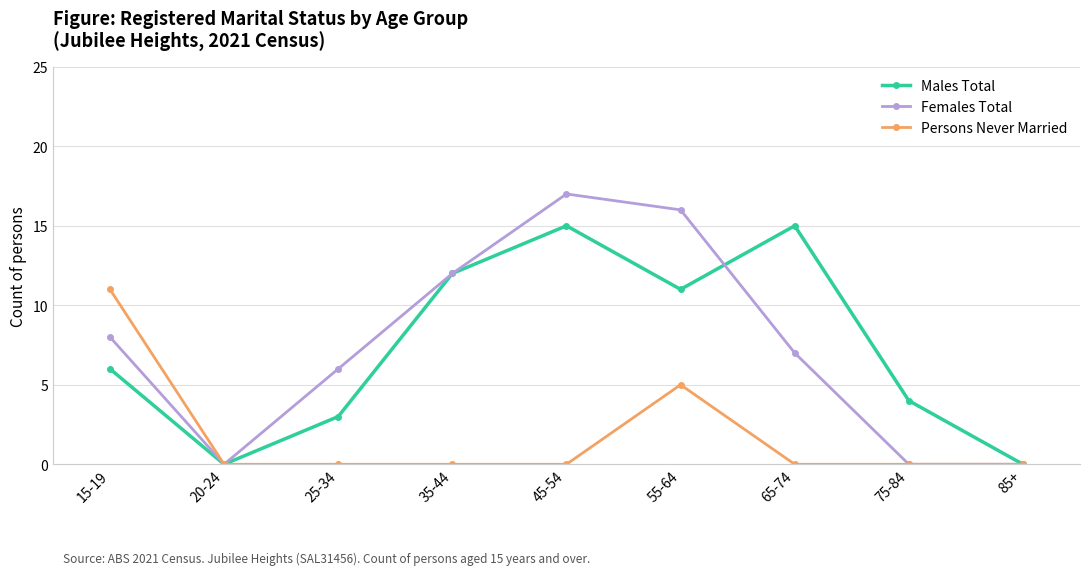

What is the label of the 8th point from the left?

75-84